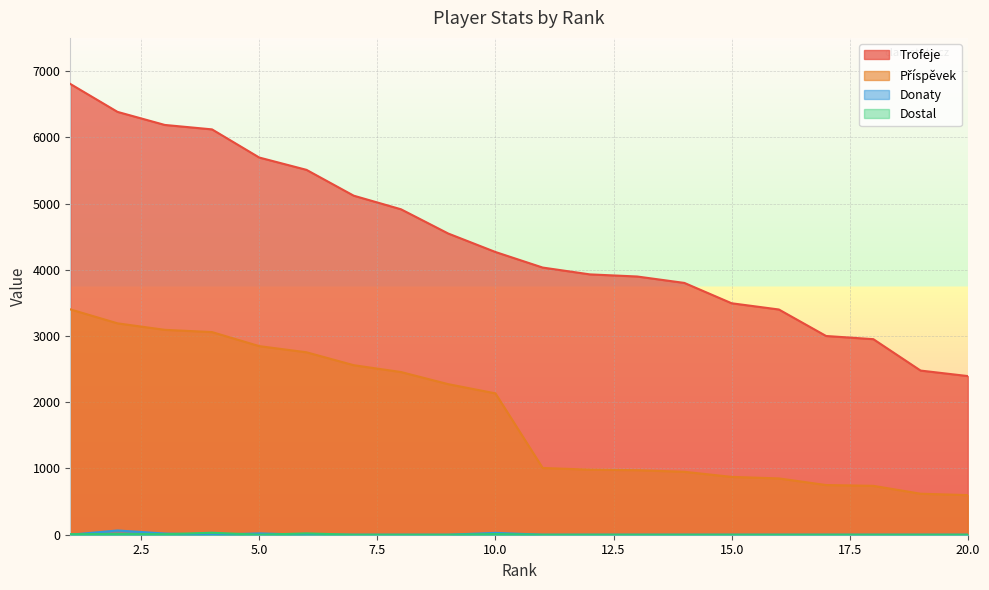

How many lines are shown in the chart?

4